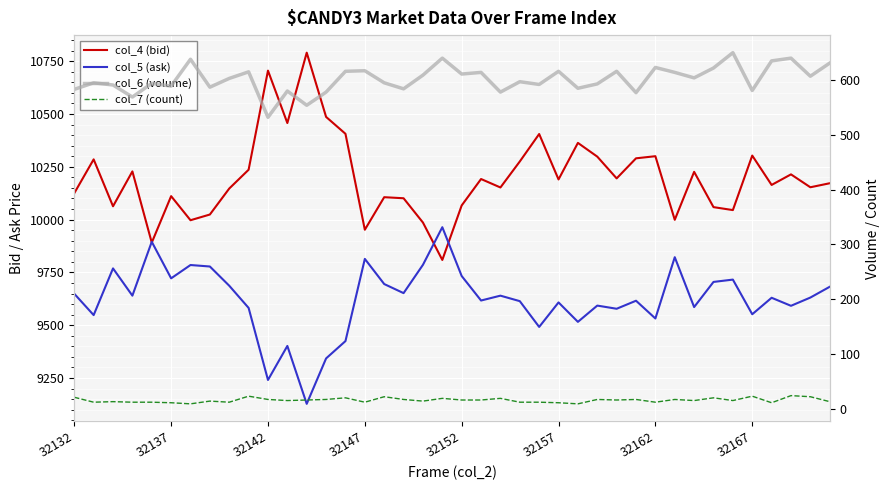

Which series has the largest total across all categories?

col_4 (bid)